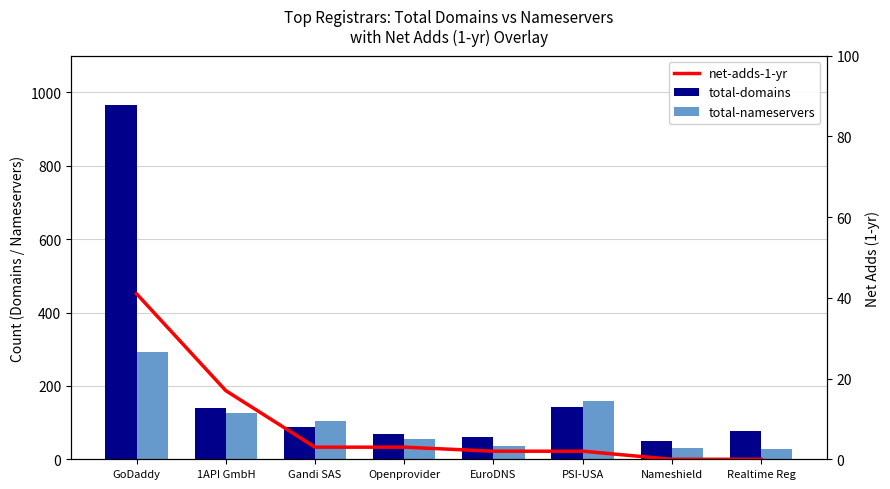

At which category is the sum across all series the highest?

GoDaddy